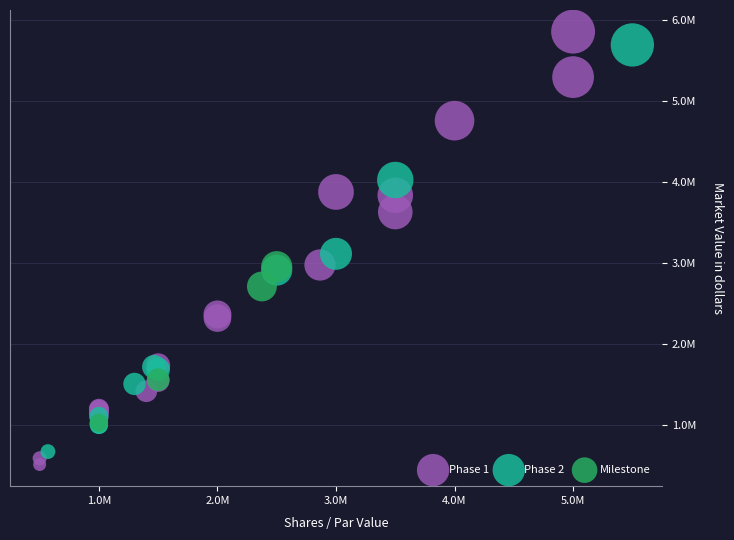

What are all the series names shown in the legend?

Phase 1, Phase 2, Milestone